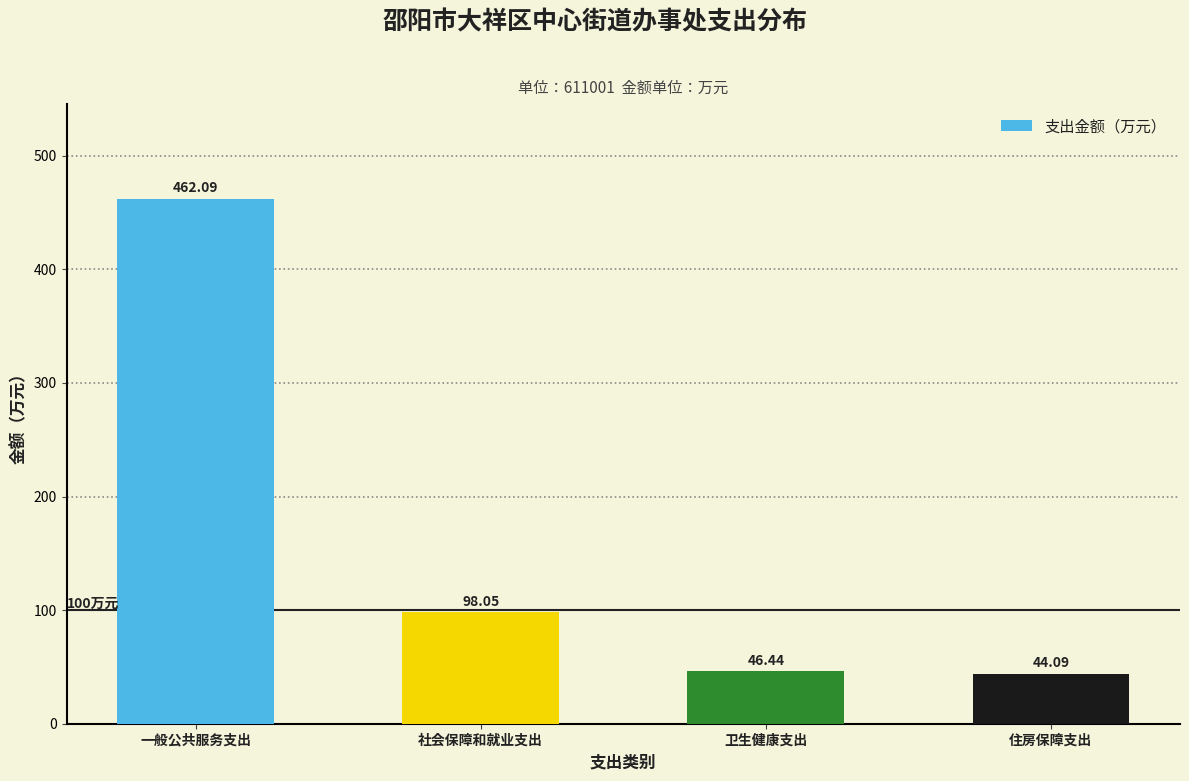

Where does the data first go above 98?

一般公共服务支出